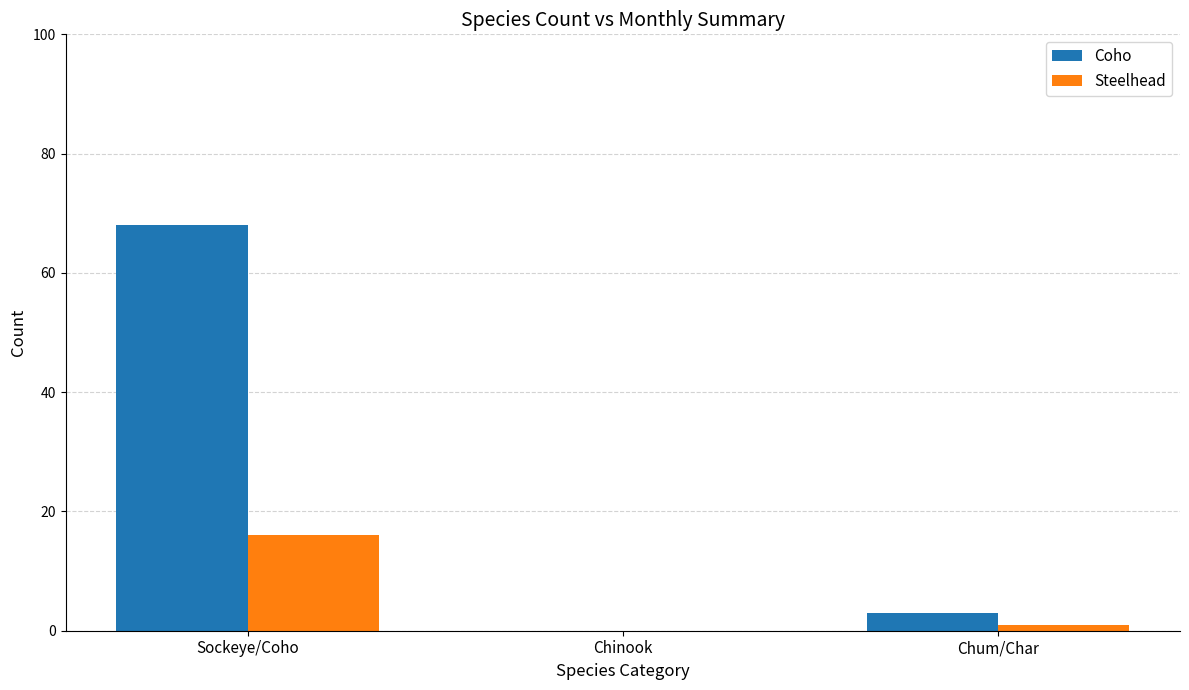

Where does the Coho series first go above 3?

Sockeye/Coho